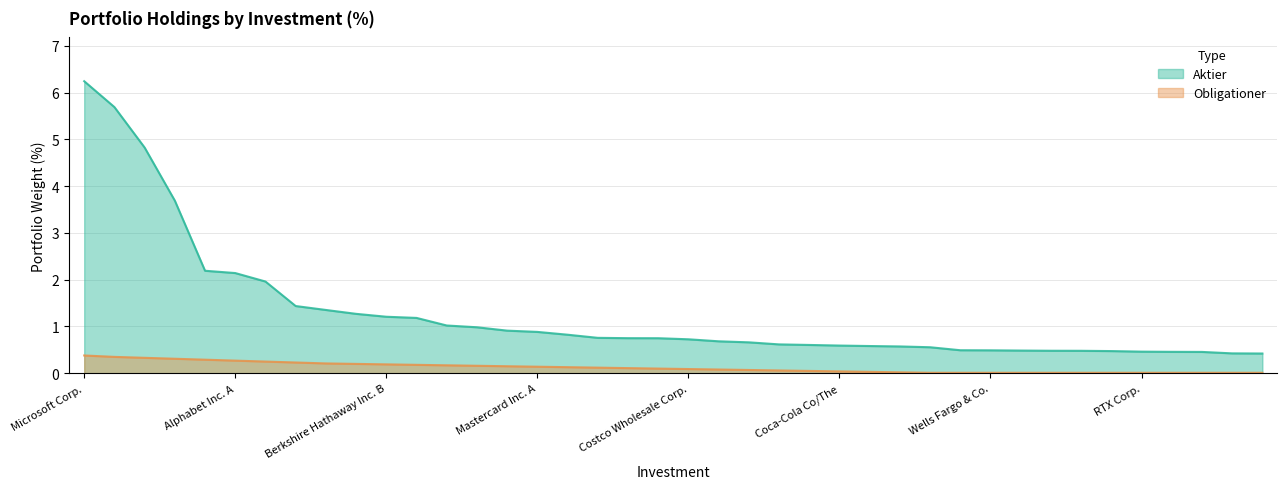

Which series has the widest spread of values?

Aktier